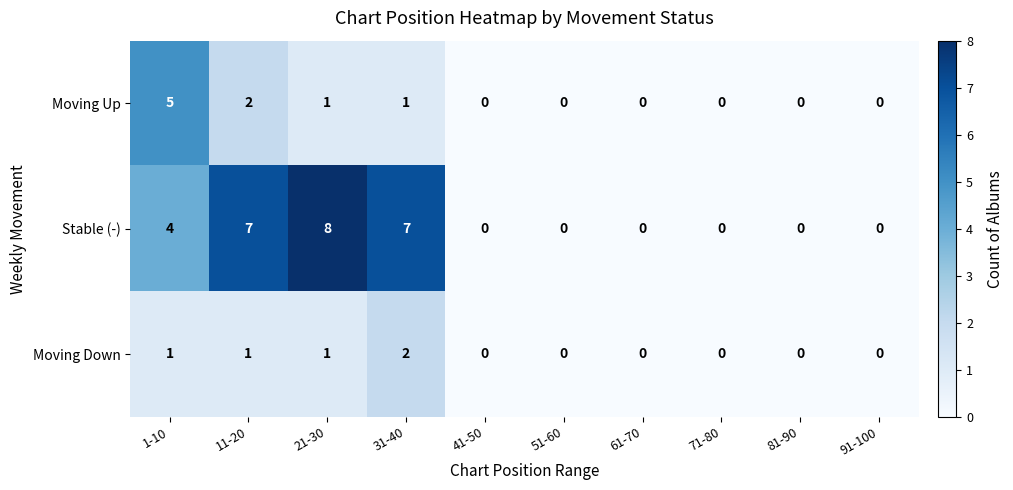

At how many categories does at least one series exceed 6?

3